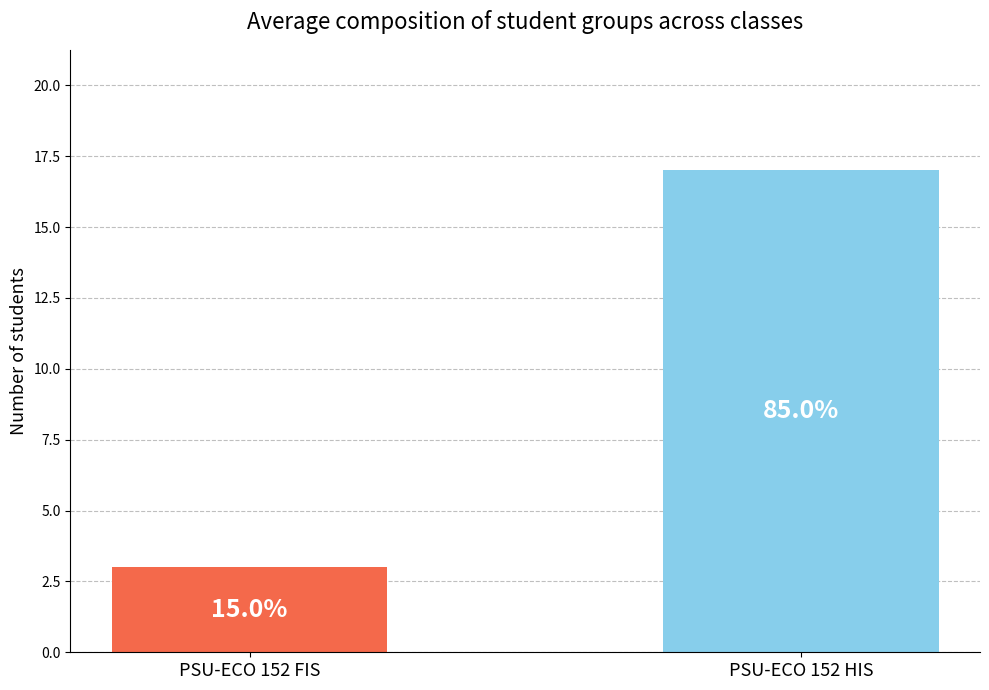

Where is the data nearest to the value 10?

PSU-ECO 152 FIS